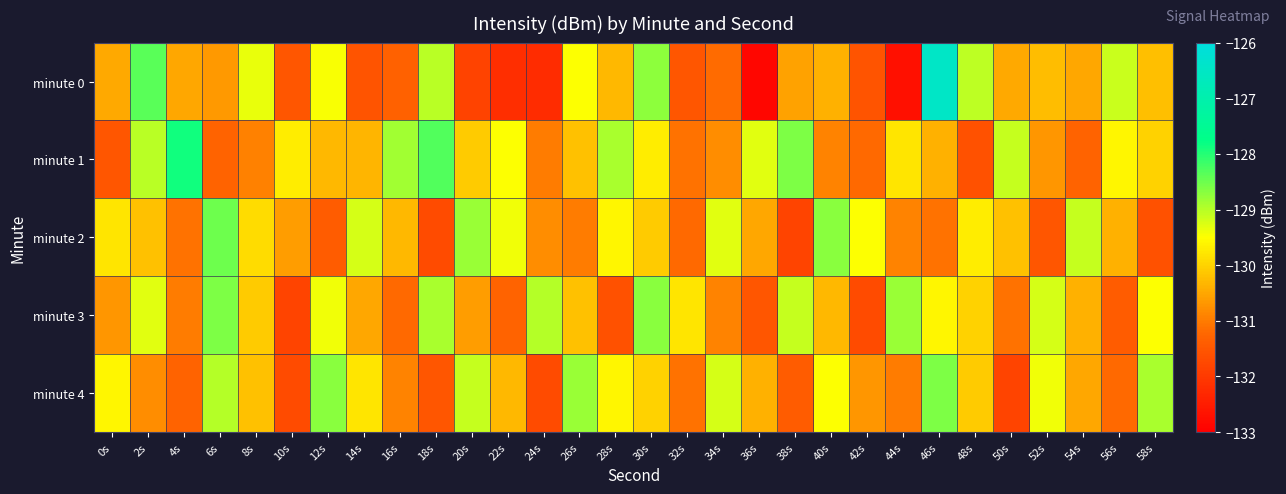

What is the spread (max minus min) of values at 22s?

2.8